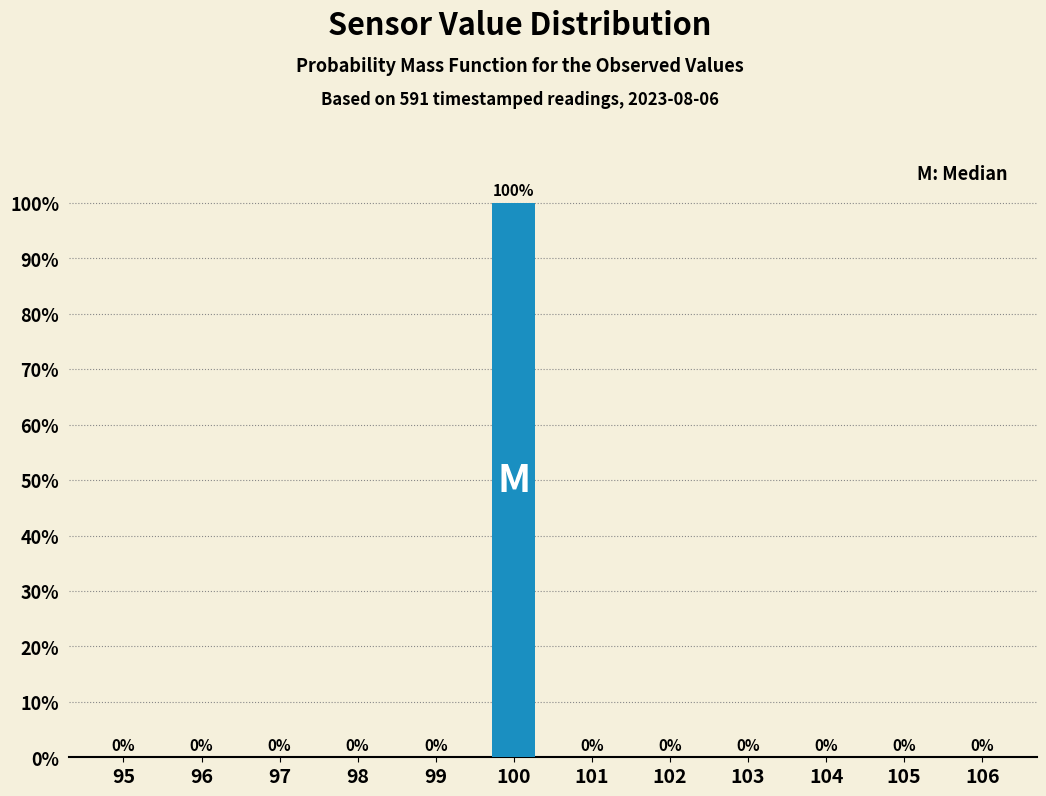

Reading left to right, extract all data points from this chart.

95=0	96=0	97=0	98=0	99=0	100=100	101=0	102=0	103=0	104=0	105=0	106=0